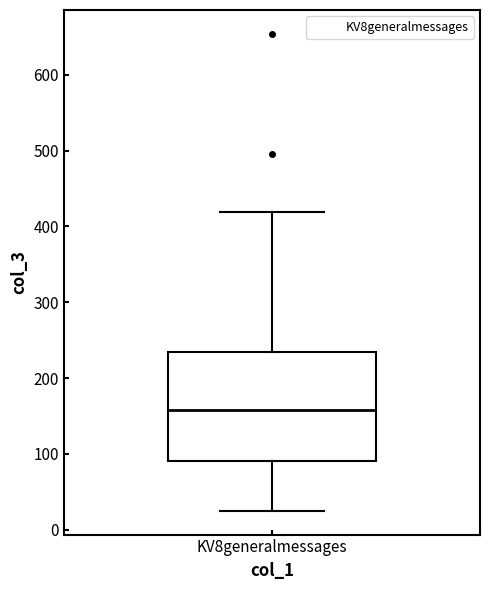

Transcribe this box plot: give where the median line is, the range the box spans, and where the two whiskers end, as read against the y-axis. The values are not printed on the chart, so give them approximately, as read against the axis.

median 160, box 90 to 240, whiskers 30 to 420